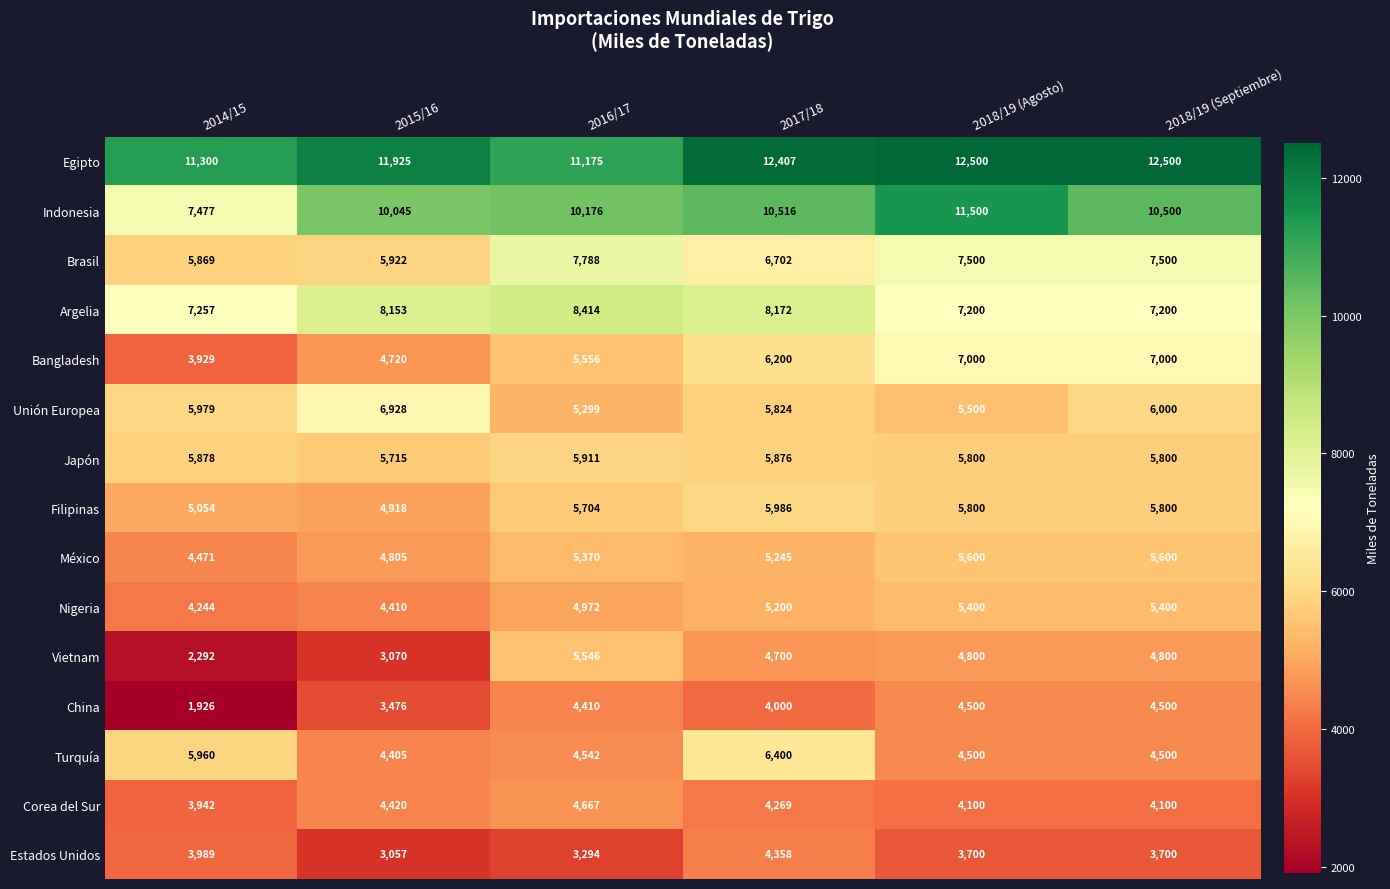

At 2016/17, list the series in order from largest to smallest.

Egipto, Indonesia, Argelia, Brasil, Japón, Filipinas, Bangladesh, Vietnam, México, Unión Europea, Nigeria, Corea del Sur, Turquía, China, Estados Unidos